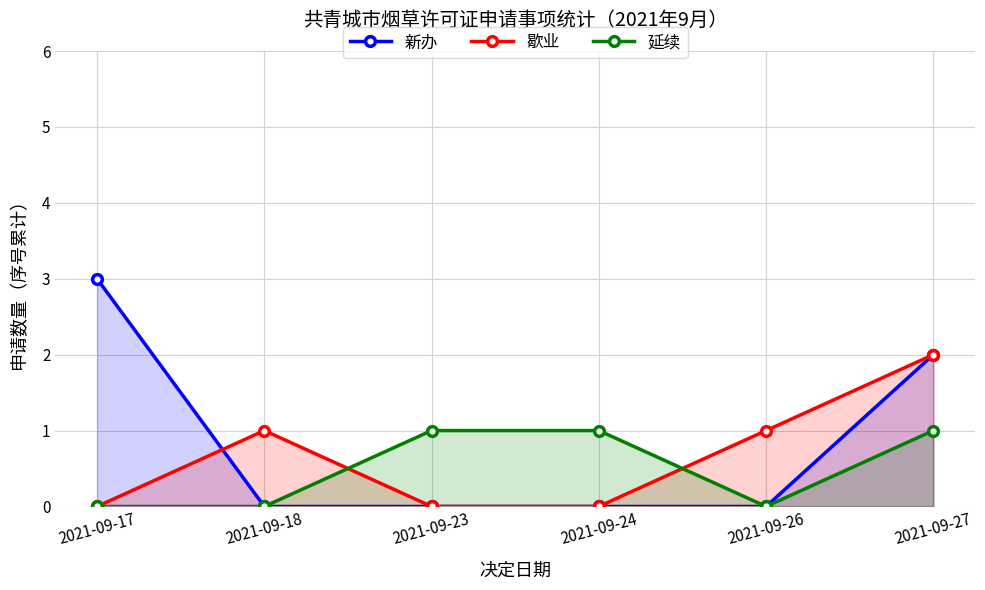

How many series are shown in this chart?

3